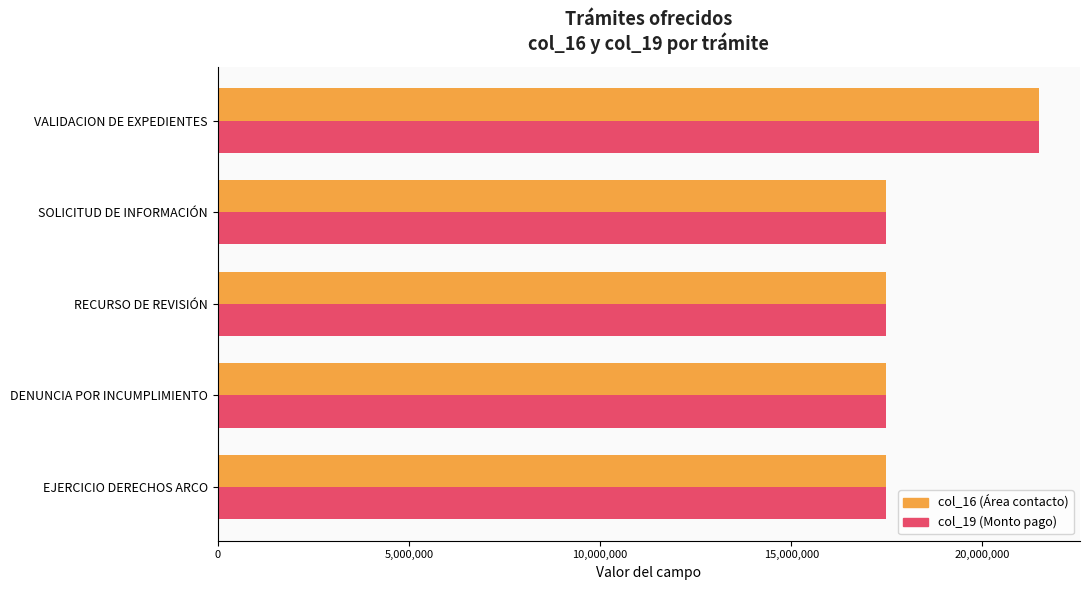

At which category is the sum across all series the highest?

VALIDACION DE EXPEDIENTES